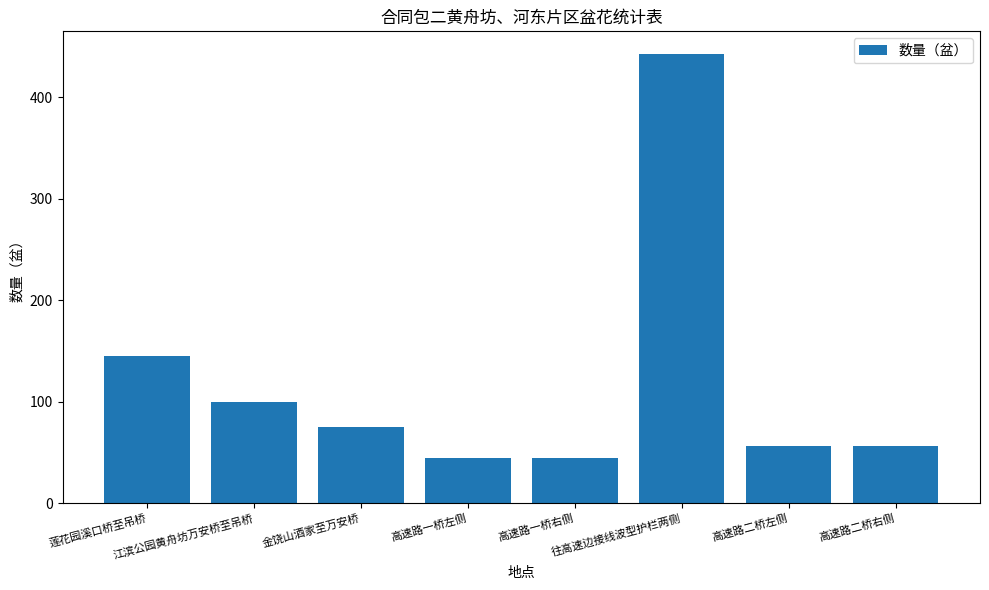

Where does the data first go above 75?

莲花园溪口桥至吊桥